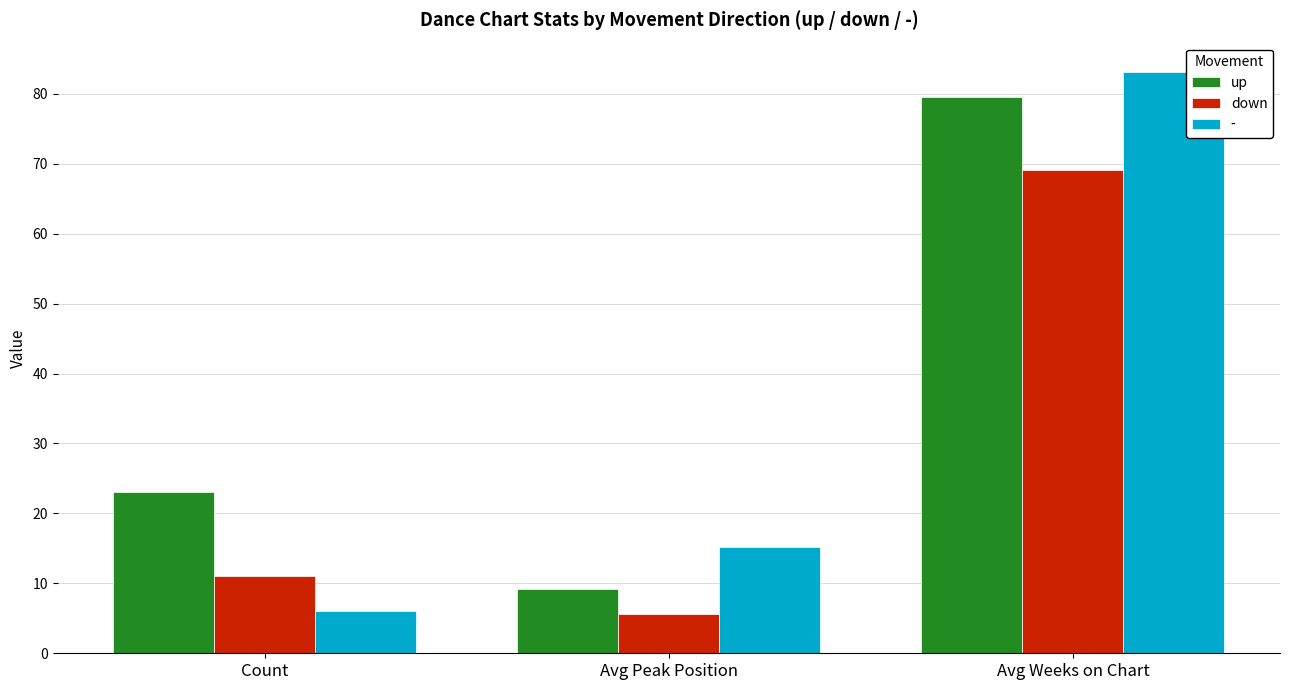

What is the sum of all up values?

111.8